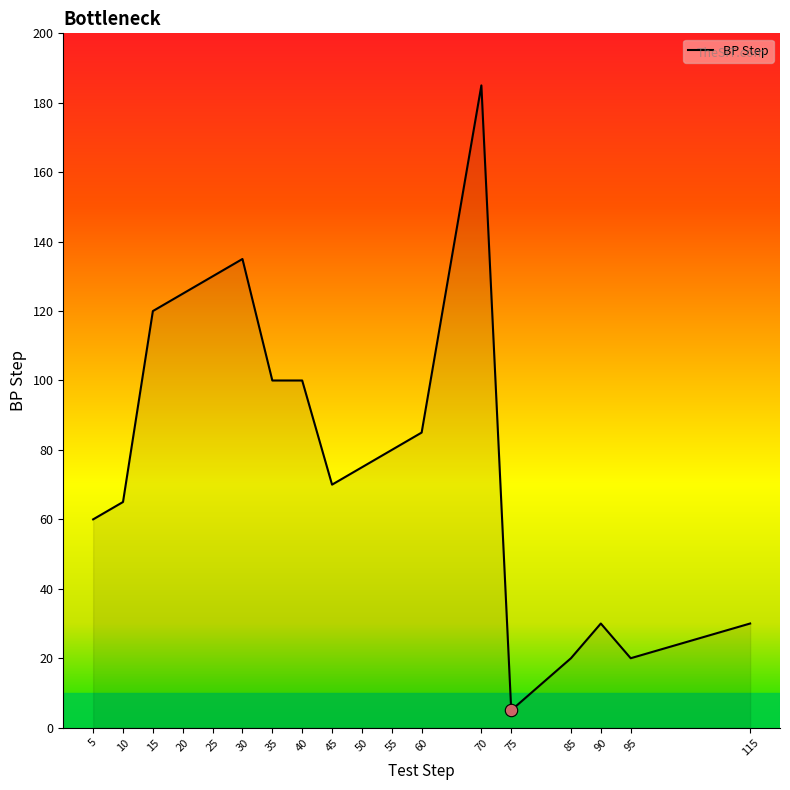

Between 85 and 70, which is larger?

70